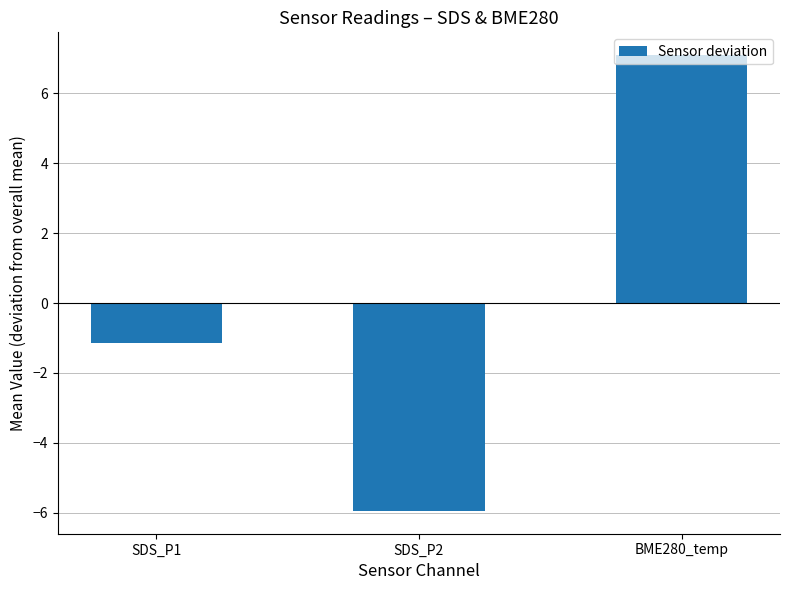

Rank the categories by value from lowest to highest.

SDS_P2, SDS_P1, BME280_temp